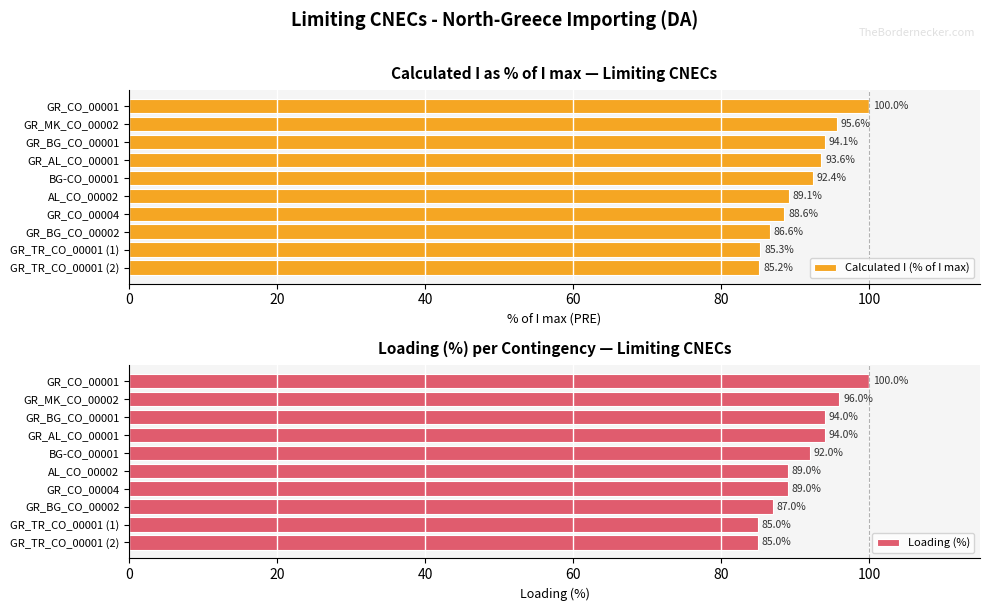

What is the lowest value of the Calculated I (% of I max) series?

85.2